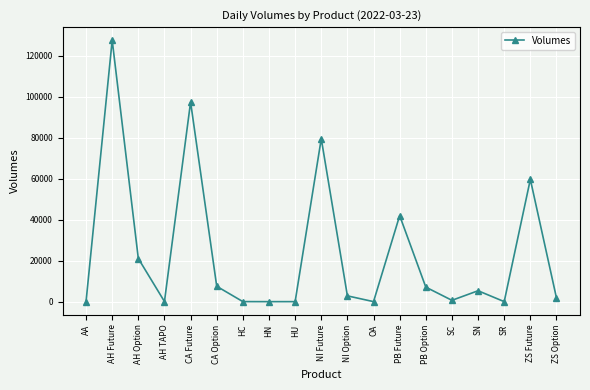

What is the difference between the second highest and second lowest values?

97431